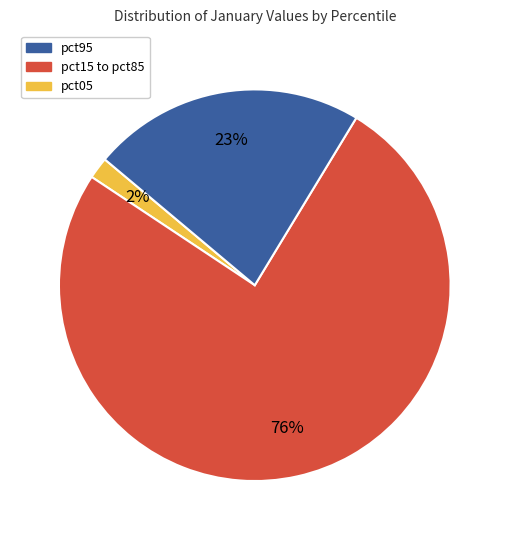

Count the number of slices in the pie.

3